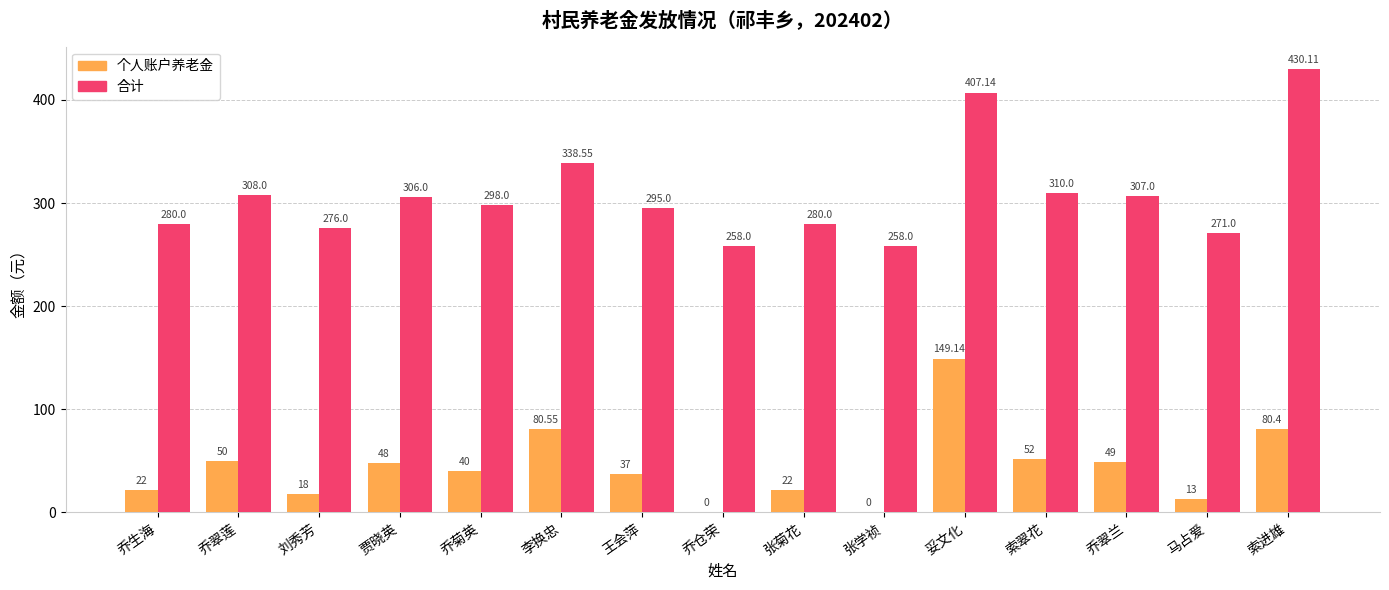

How many groups of bars are there?

15